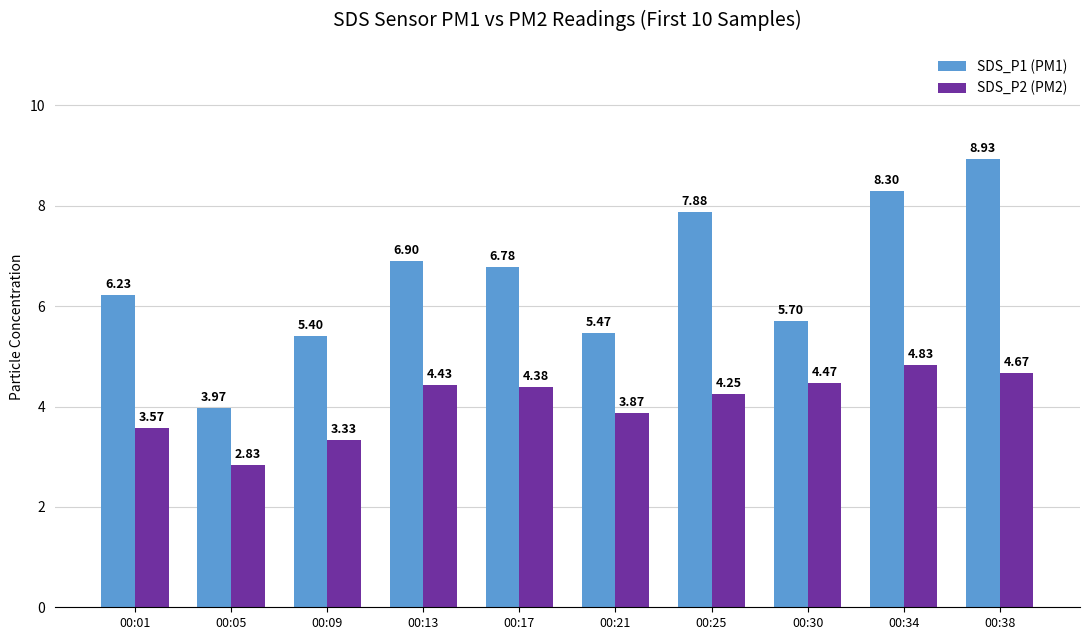

What is the difference between the maximum and minimum values in the SDS_P1 (PM1) series?

5.0